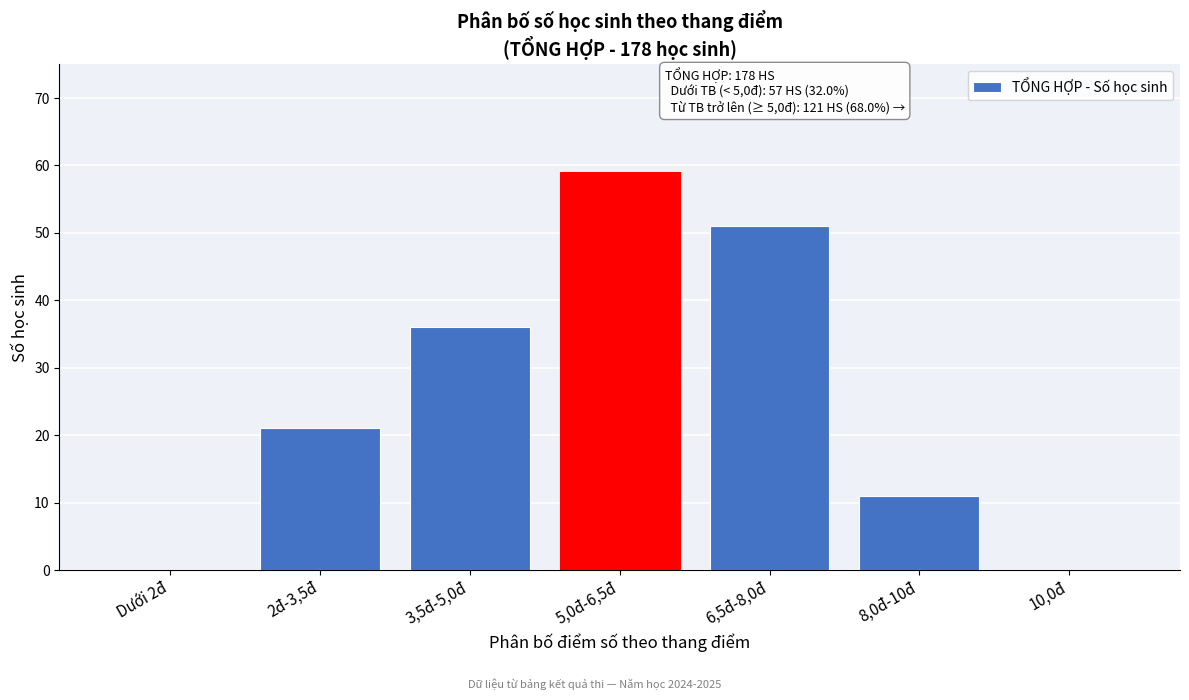

Reading right to left, list all the values displayed in this chart.

10,0đ=0	8,0đ-10đ=11	6,5đ-8,0đ=51	5,0đ-6,5đ=59	3,5đ-5,0đ=36	2đ-3,5đ=21	Dưới 2đ=0